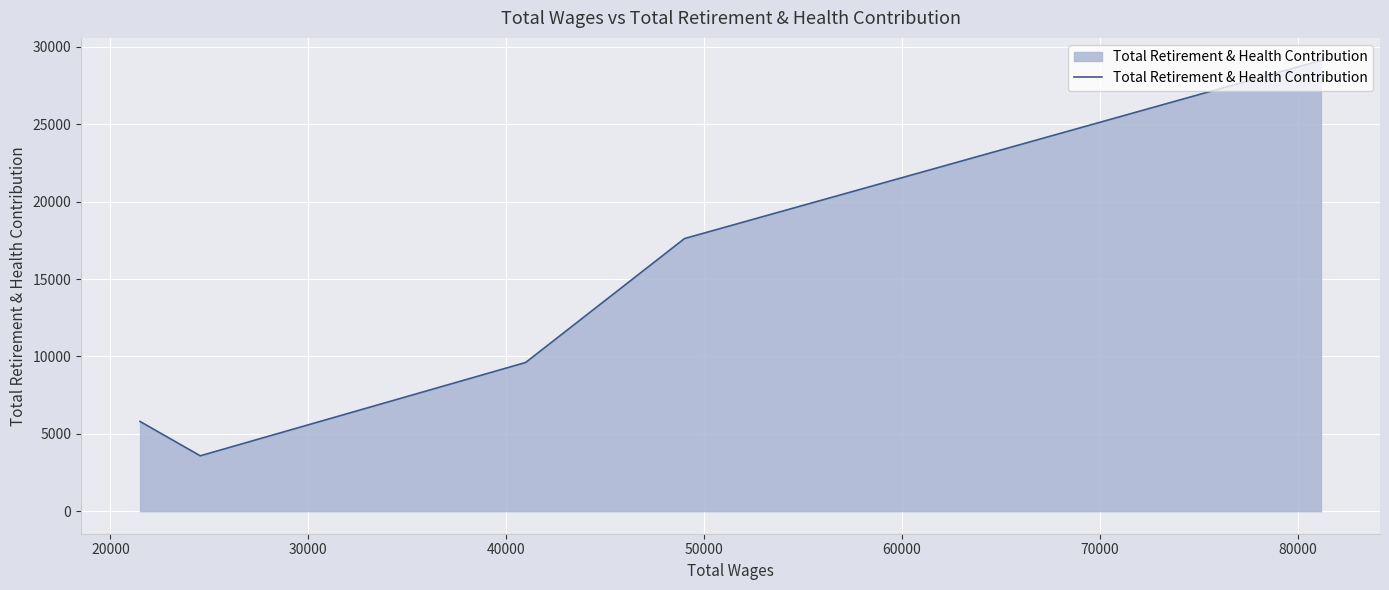

What is the sum of the values at 30000 and 40000?

13189